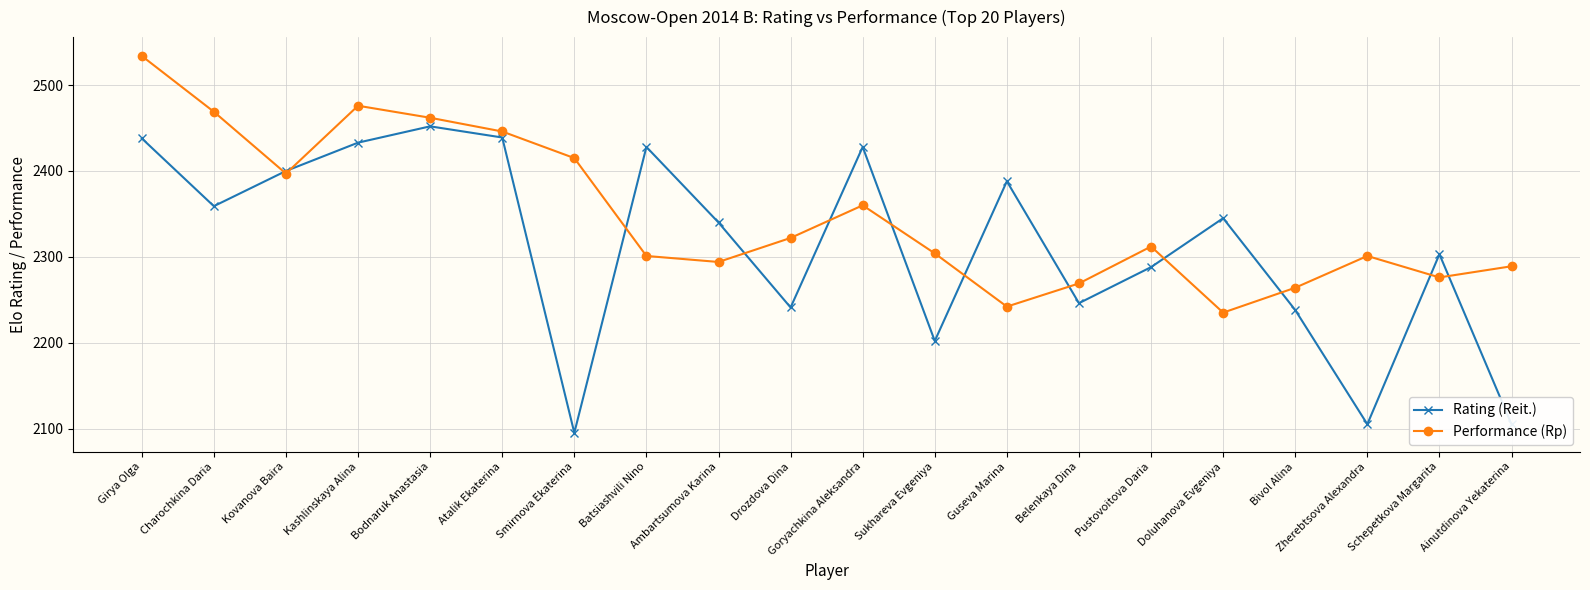

True or false: Rating (Reit.) and Performance (Rp) intersect in this chart.

True